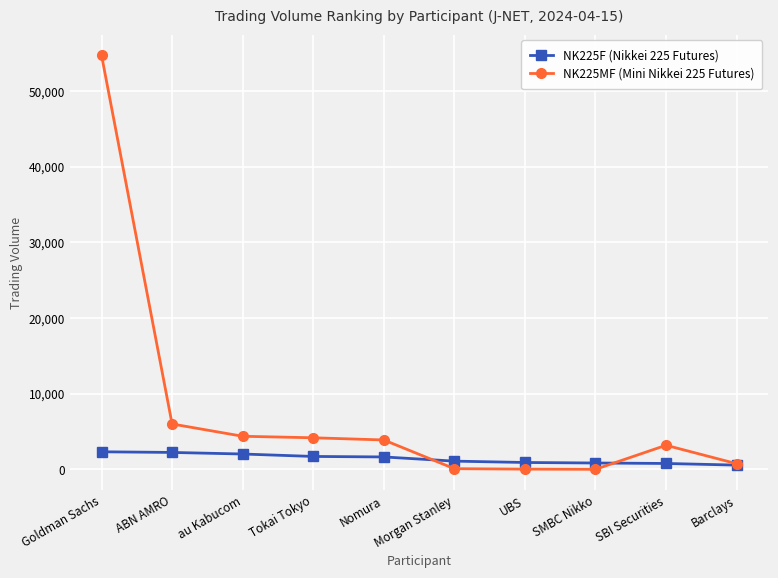

What is the label of the 10th point from the right?

Goldman Sachs